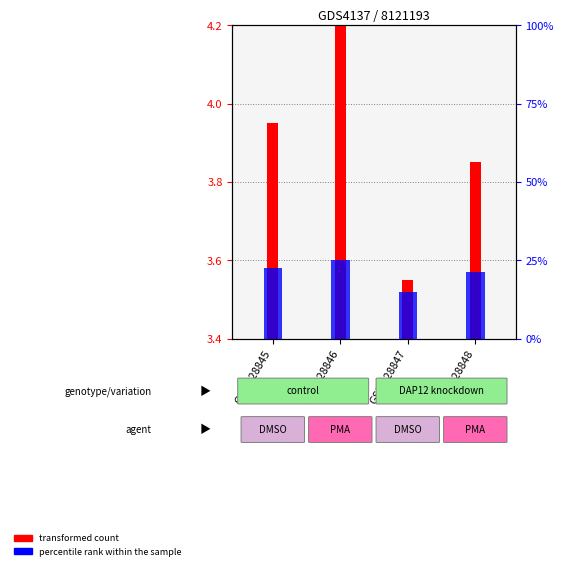

Which series has the largest total across all categories?

transformed count